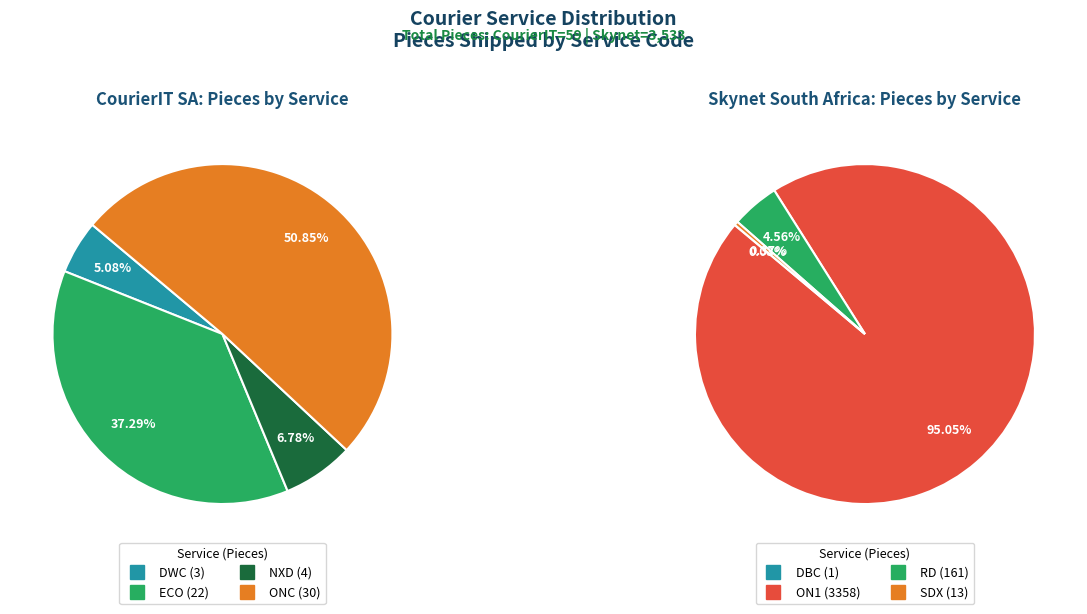

To the nearest percent, what is the difference between the largest and smallest slice percentages?

46%